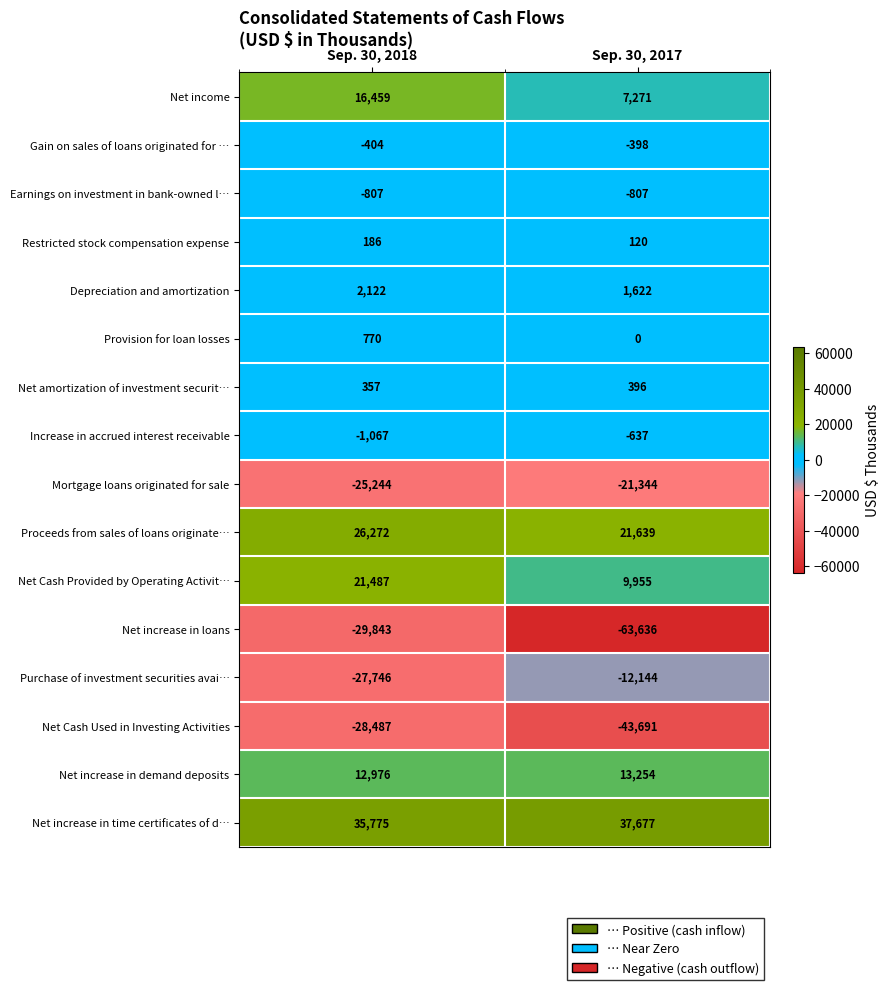

At which category does the chart reach its minimum across all series?

Sep. 30, 2017